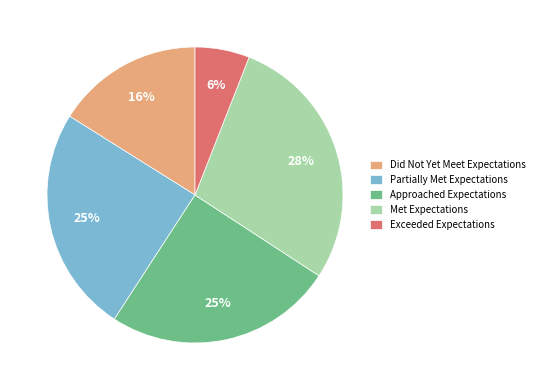

The Approached Expectations slice represents 25% of the pie. True or false?

True